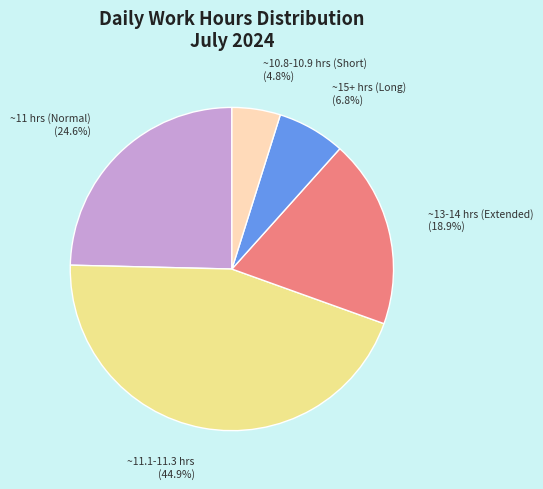

What is the largest slice in the pie chart?

~11.1-11.3 hrs